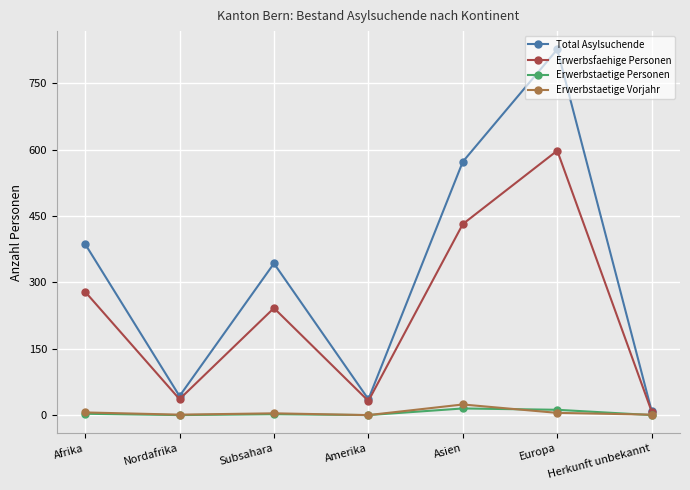

What position from the left is Afrika?

1